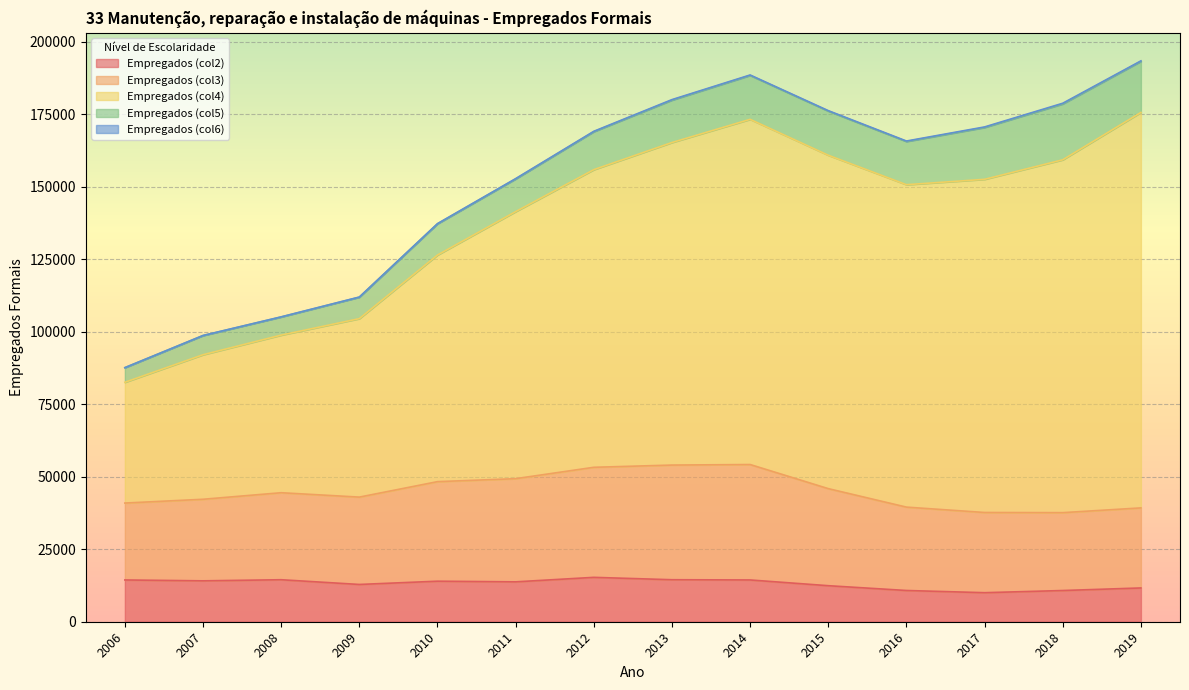

At which category is the sum across all series the highest?

2019